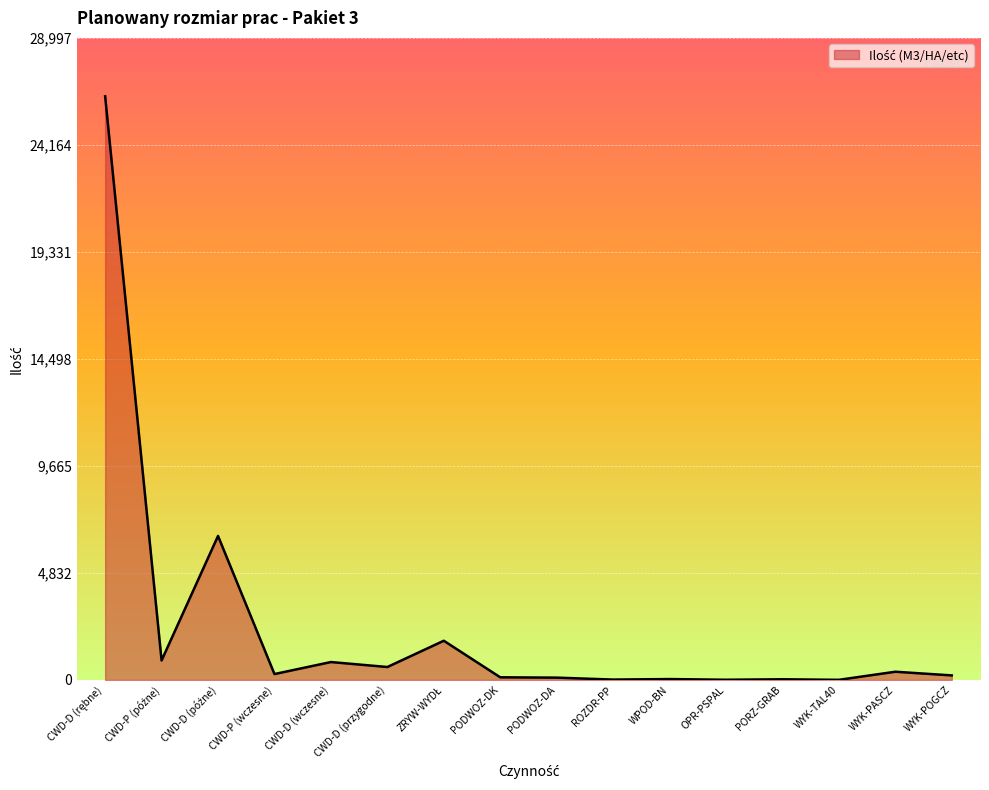

What is the difference between the maximum and minimum values?

26355.0